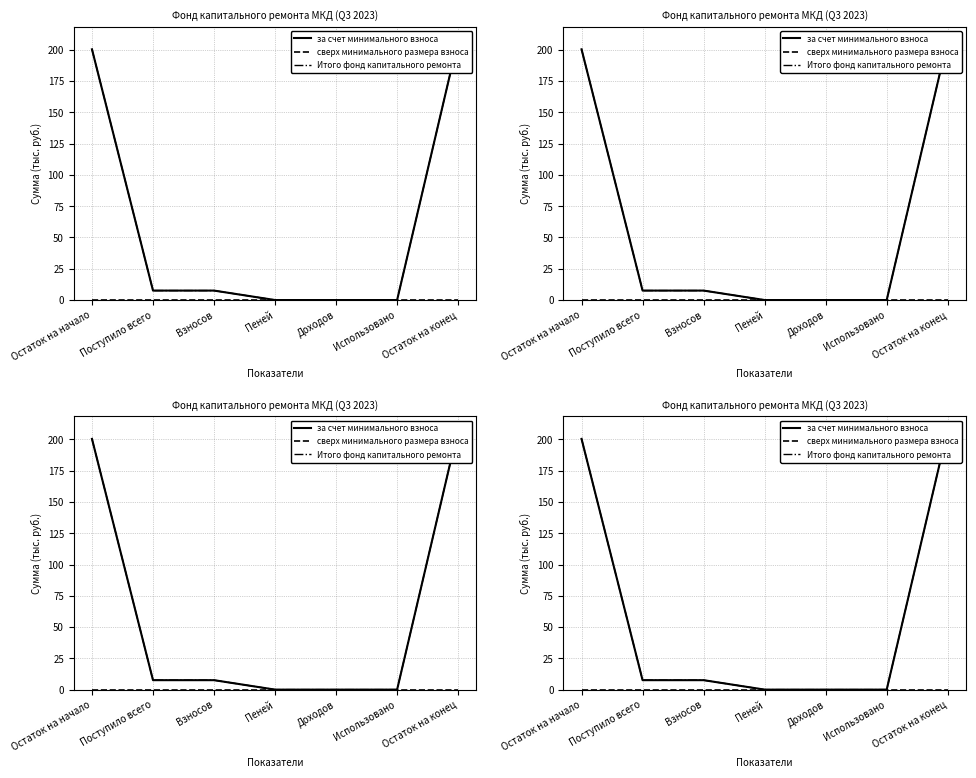

What is the label of the 3rd point from the right?

Доходов